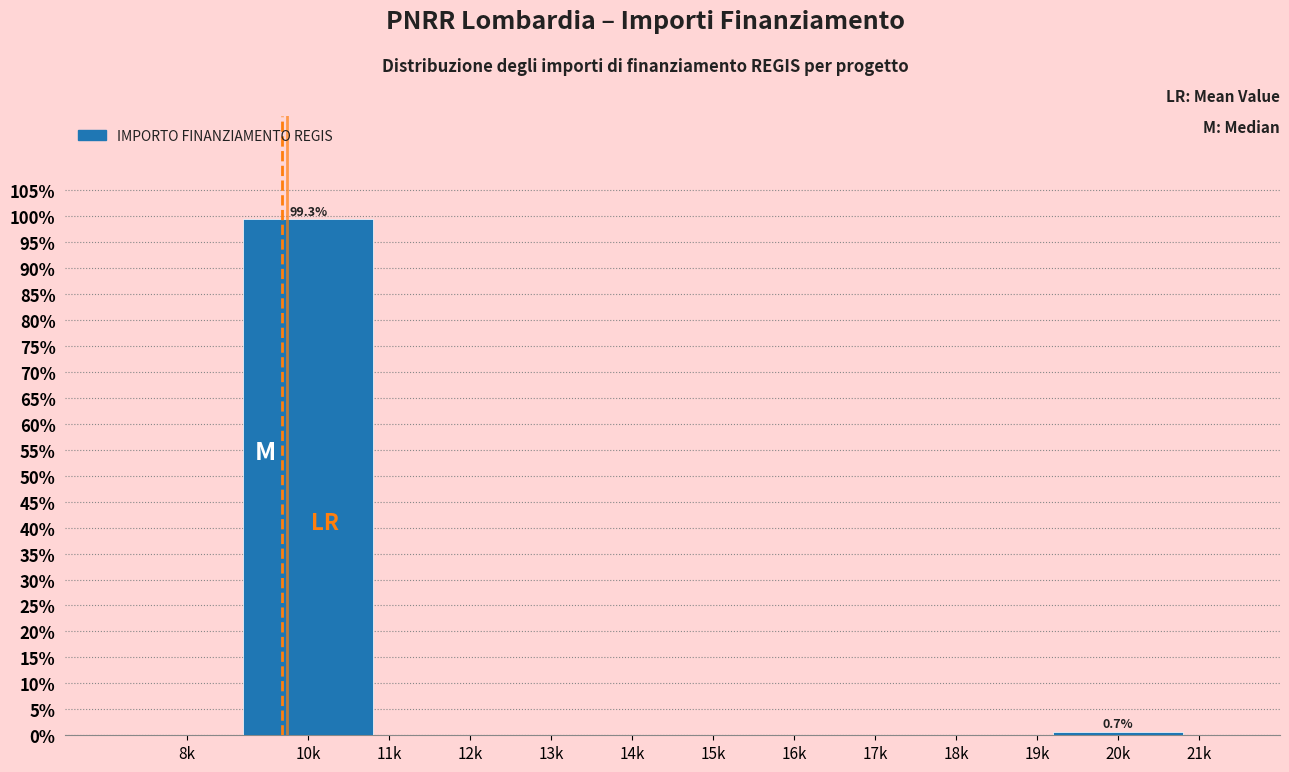

Reading left to right, extract all data points from this chart.

8k=0.0	10k=99.3	11k=0.0	12k=0.0	13k=0.0	14k=0.0	15k=0.0	16k=0.0	17k=0.0	18k=0.0	19k=0.0	20k=0.7	21k=0.0